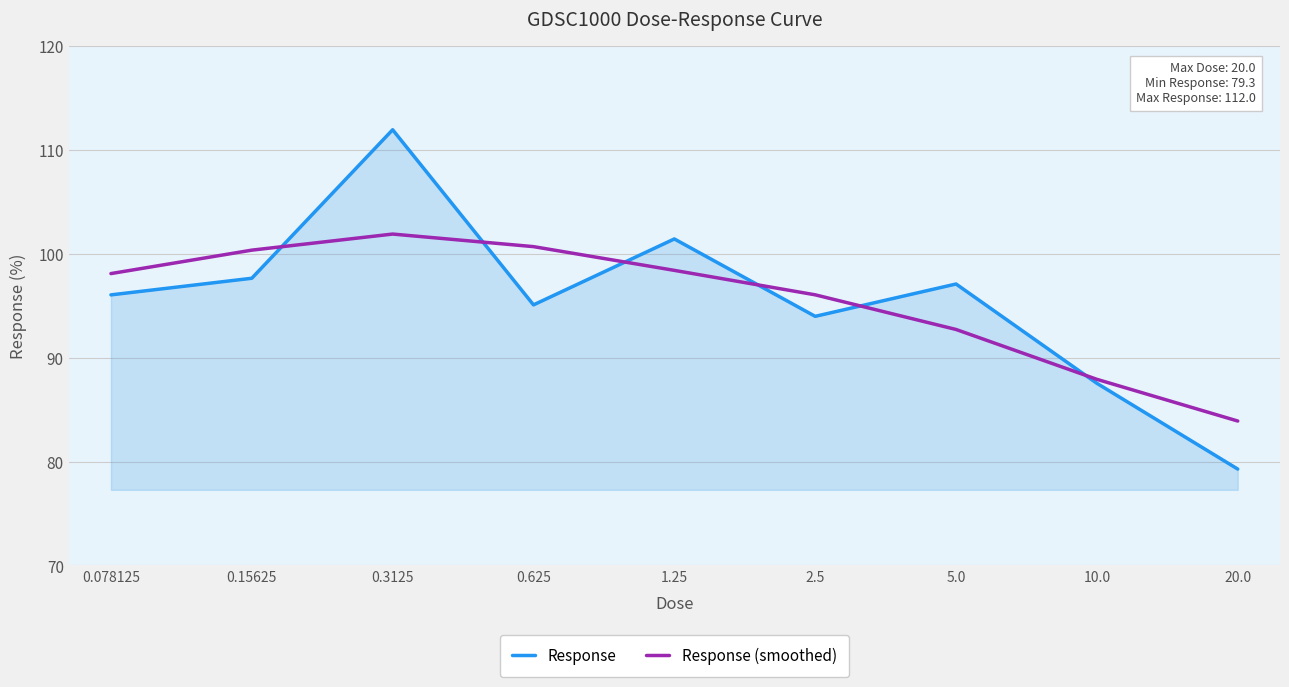

How many lines are shown in the chart?

2